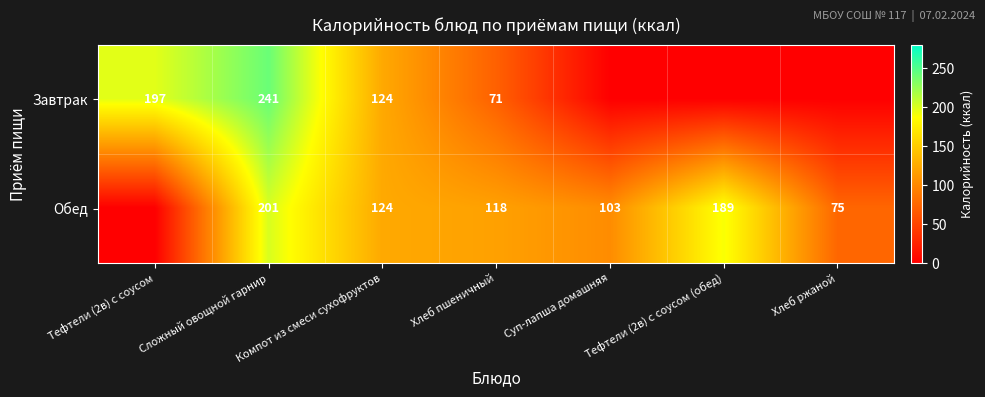

Which category has the highest value across all series?

Сложный овощной гарнир